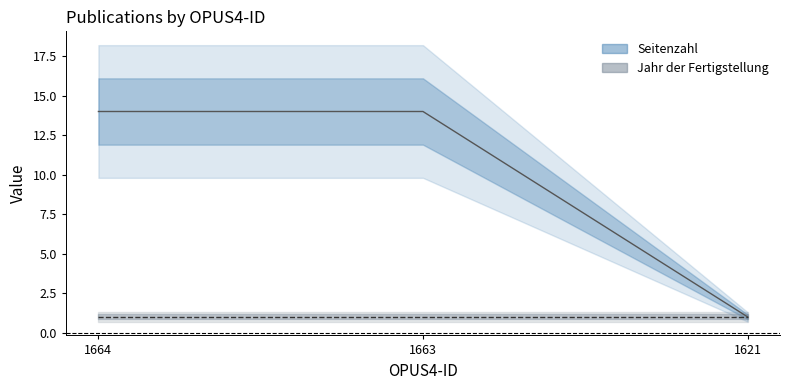

Is it true that the value at 1621 is 1?

True